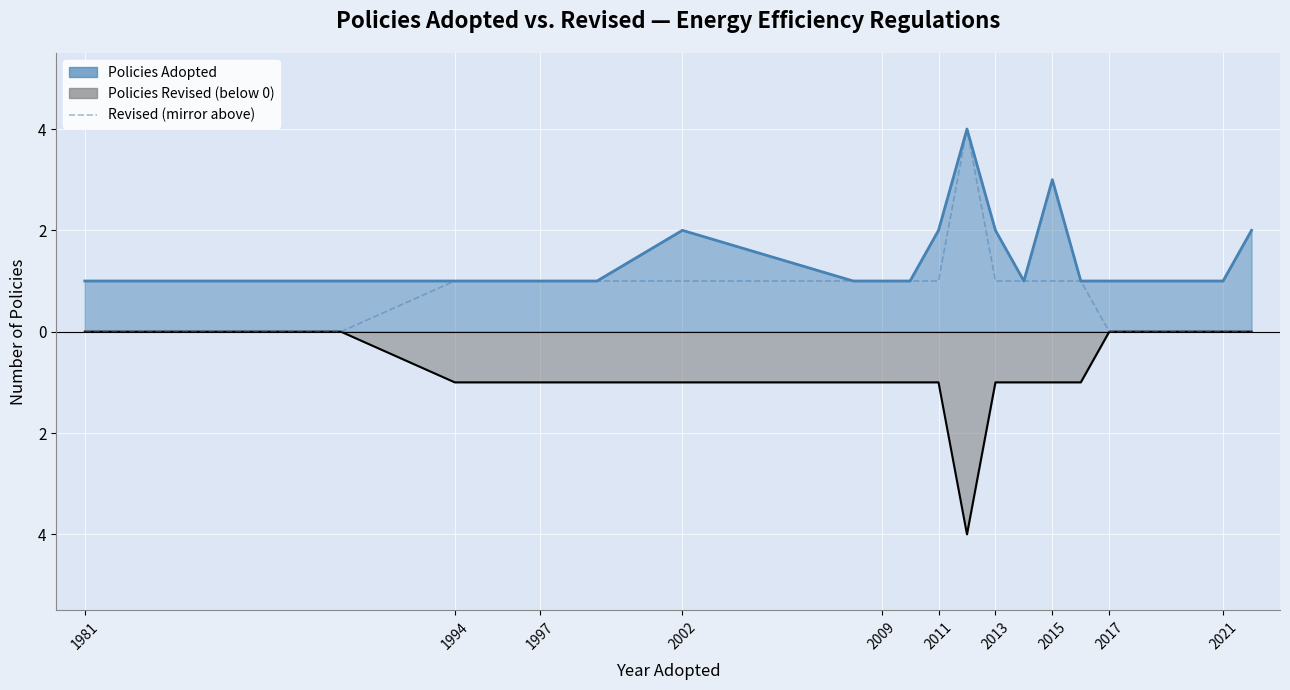

At how many categories does at least one series exceed 0?

20